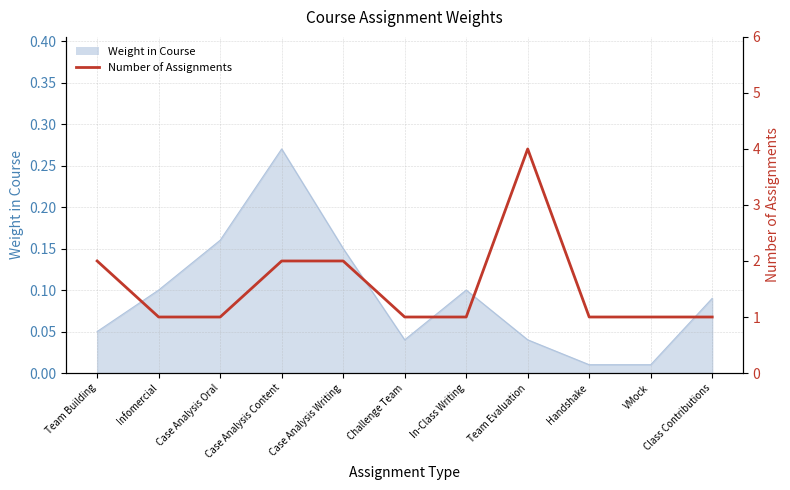

Is it true that the value at Case Analysis Writing is 1?

False